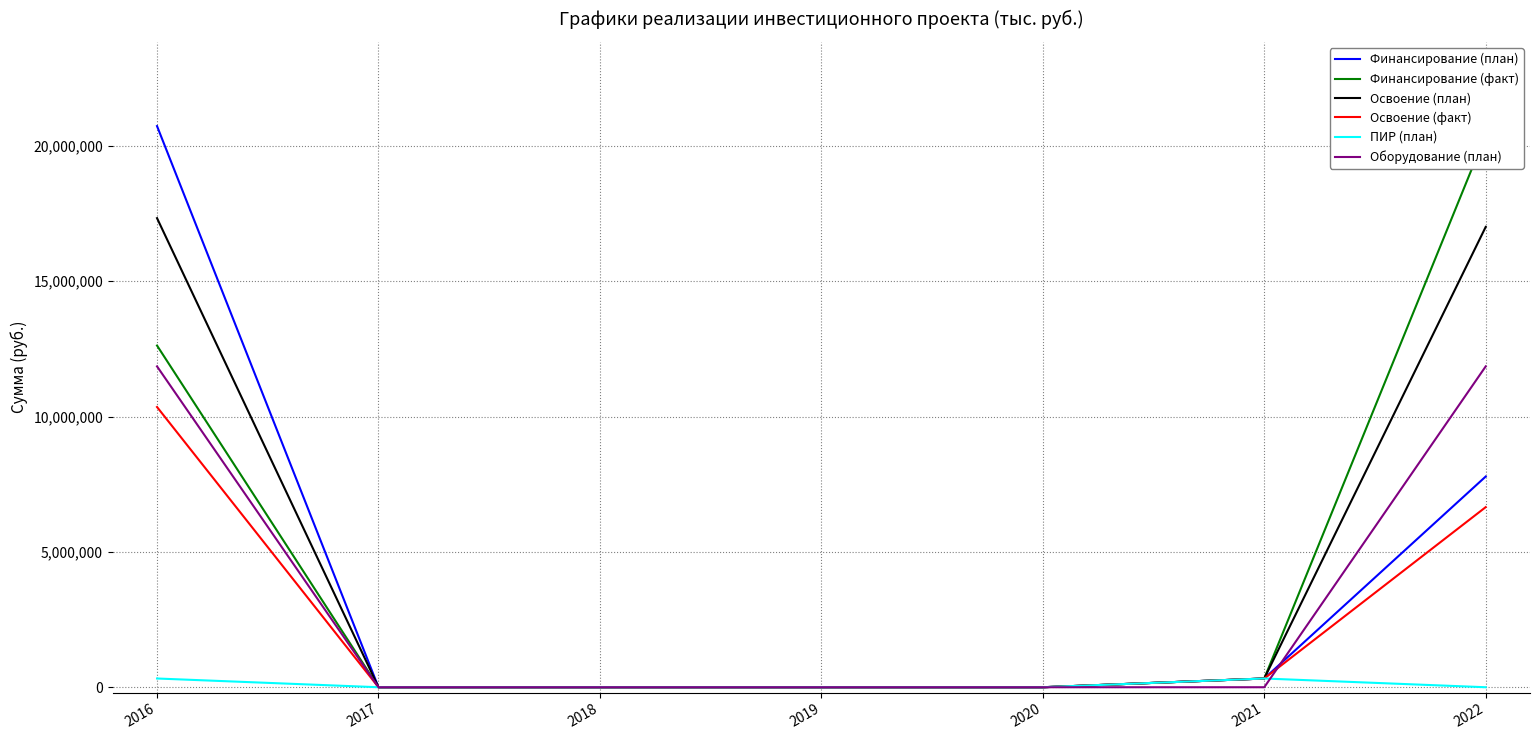

Reading left to right, extract all data points from this chart.

Финансирование (план): 20733739	0	0	0	0	322904	7785885
Финансирование (факт): 12624950	0	0	0	0	322904	20410835
Освоение (план): 17331933	0	0	0	0	322904	17009029
Освоение (факт): 10354324	0	0	0	0	322904	6654705
ПИР (план): 322904	0	0	0	0	322904	0
Оборудование (план): 11855462	0	0	0	0	0	11855462